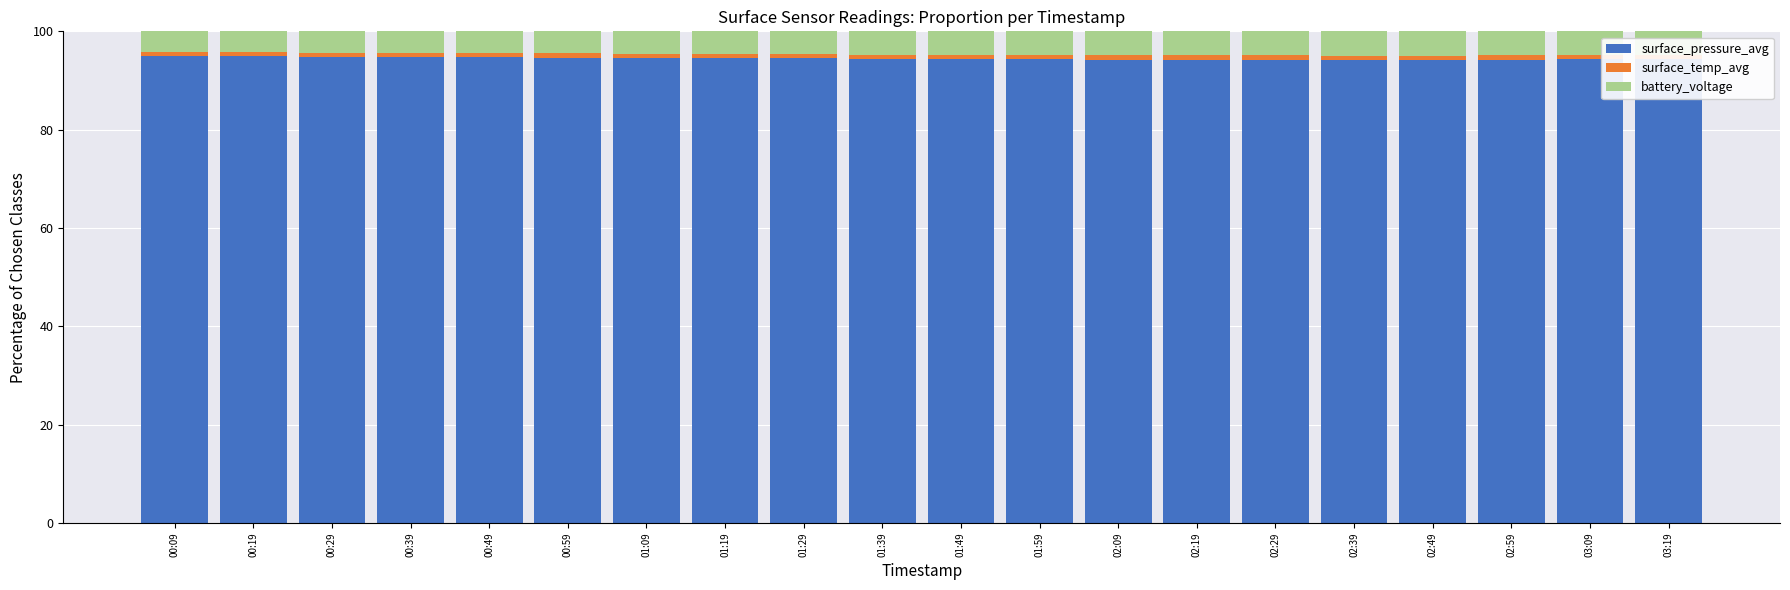

What is the sum of all surface_pressure_avg values?

1889.4